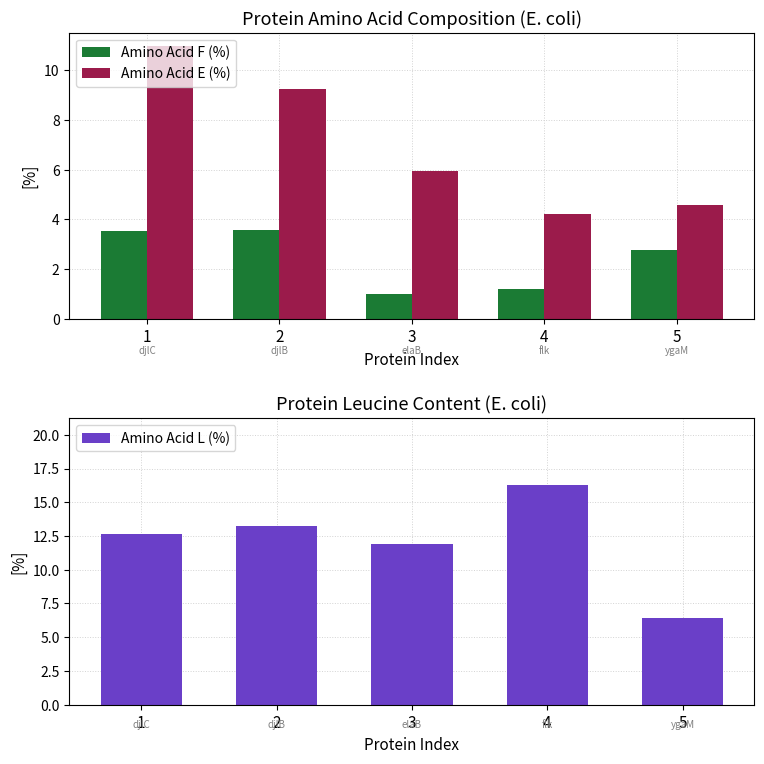

Rank the categories by Amino Acid L (%) value from highest to lowest.

4, 2, 1, 3, 5